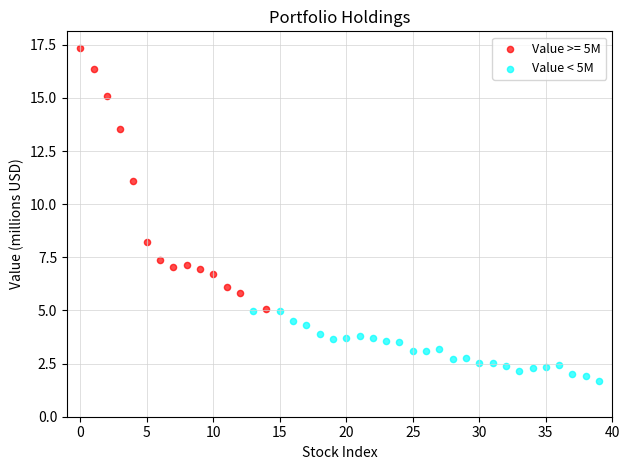

Which series reaches the maximum Y coordinate?

Value >= 5M